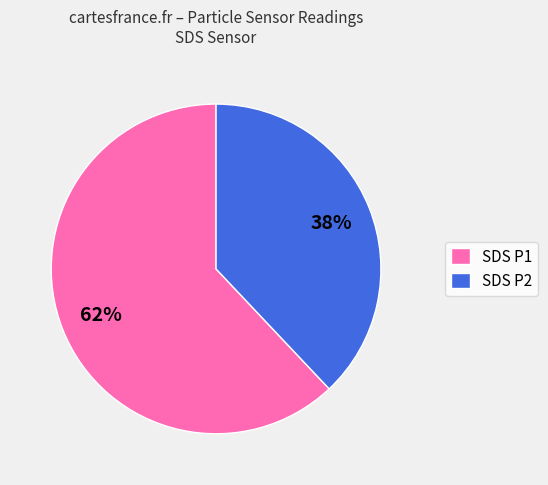

Does any single category account for the majority?

Yes